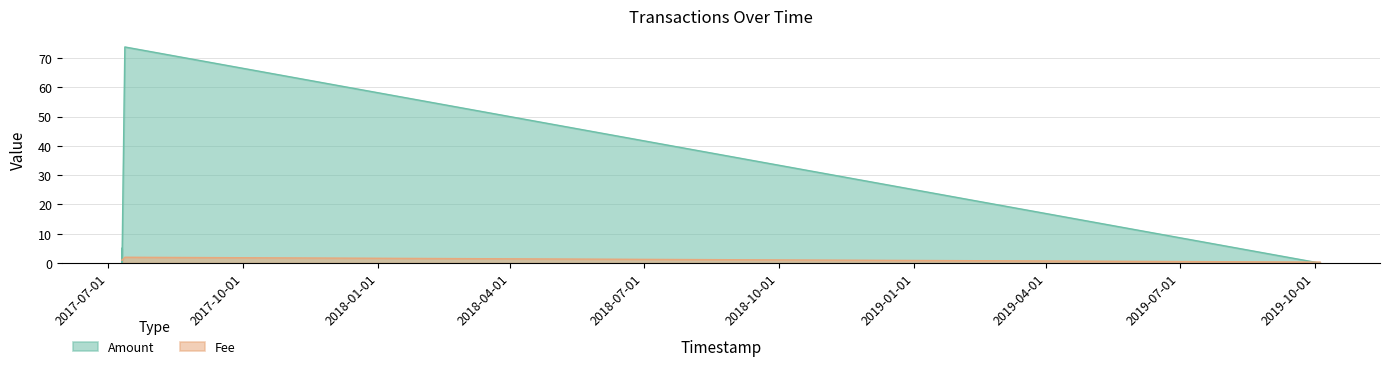

How many values in the Amount series exceed 1?

2